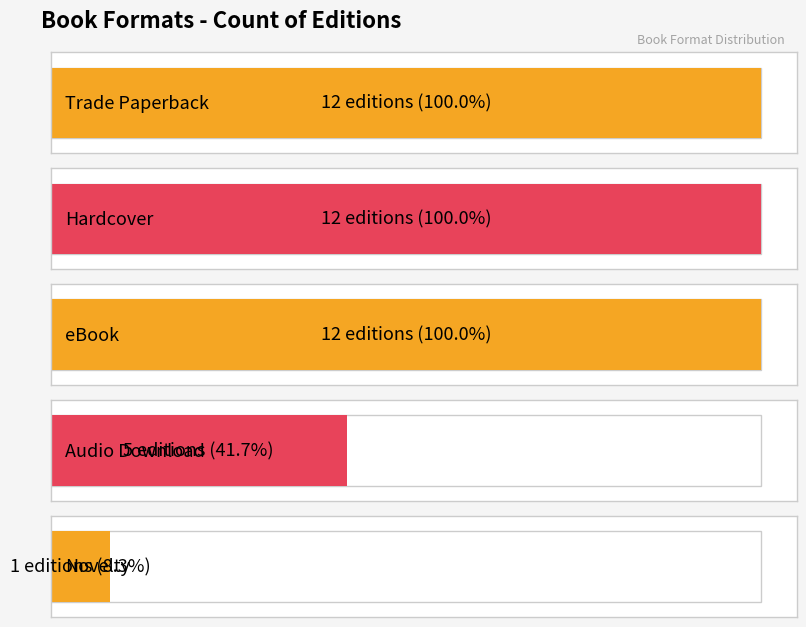

What position from the left is Hardcover?

2